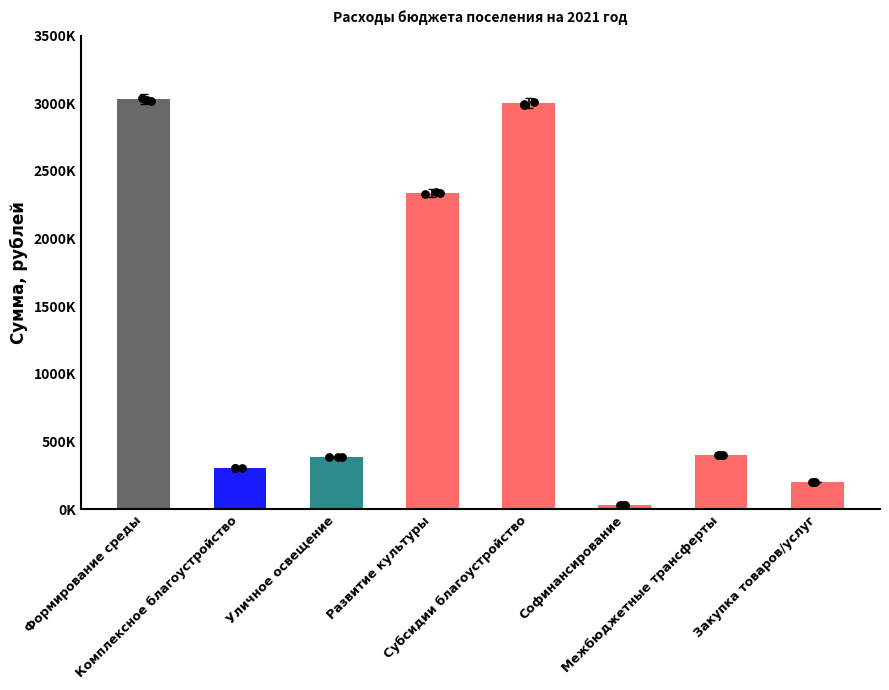

Which has a higher value, Уличное освещение or Развитие культуры?

Развитие культуры